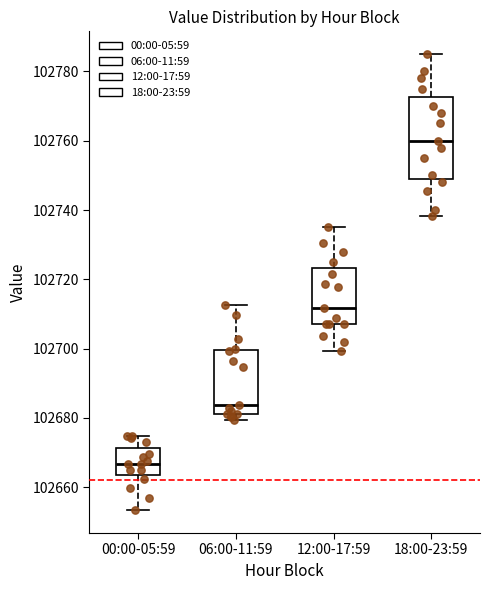

Which box has the highest median line?

18:00-23:59